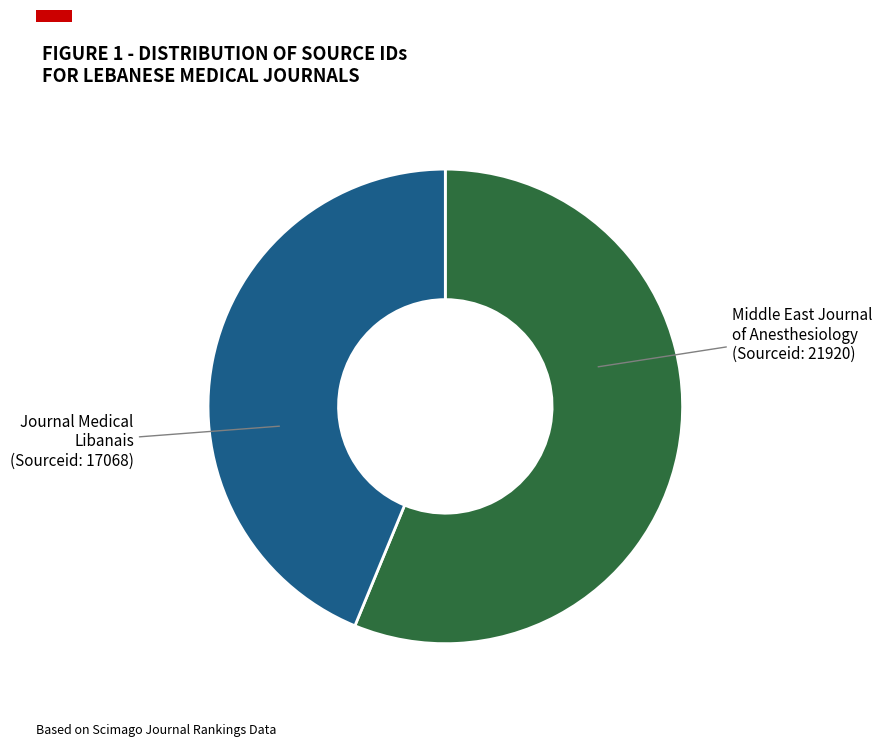

Which category accounts for the majority?

Middle East Journal of Anesthesiology